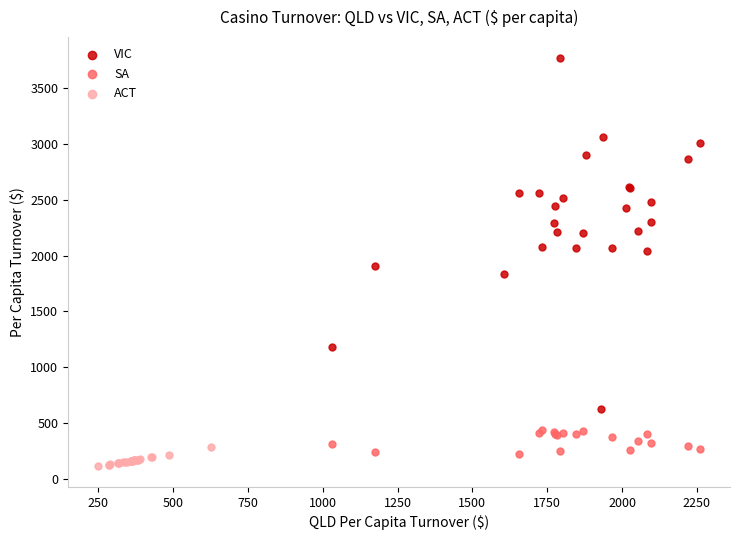

Which series contains the lowest Y value?

ACT